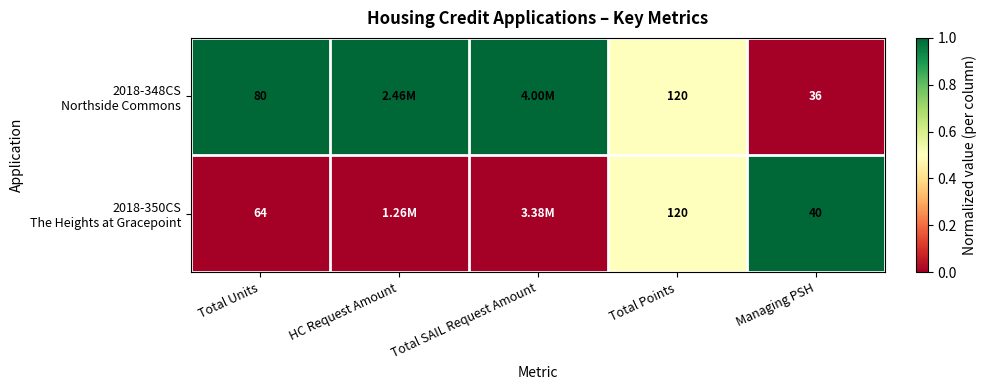

What is the total value across all series at Managing PSH?

76